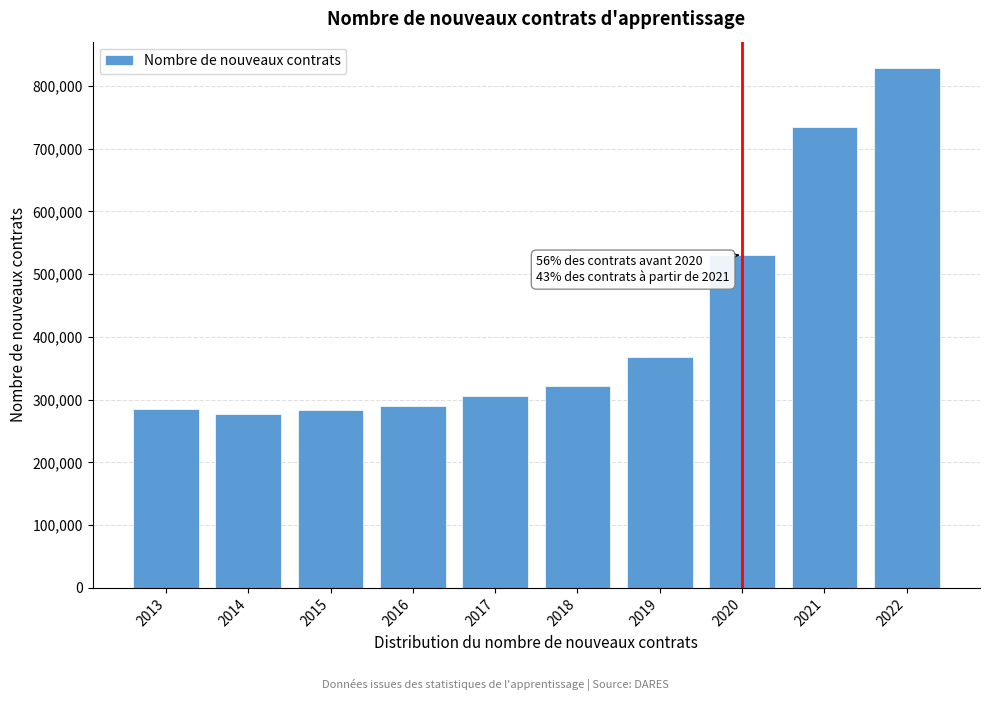

What is the value of the 8th bar from the left?

531302